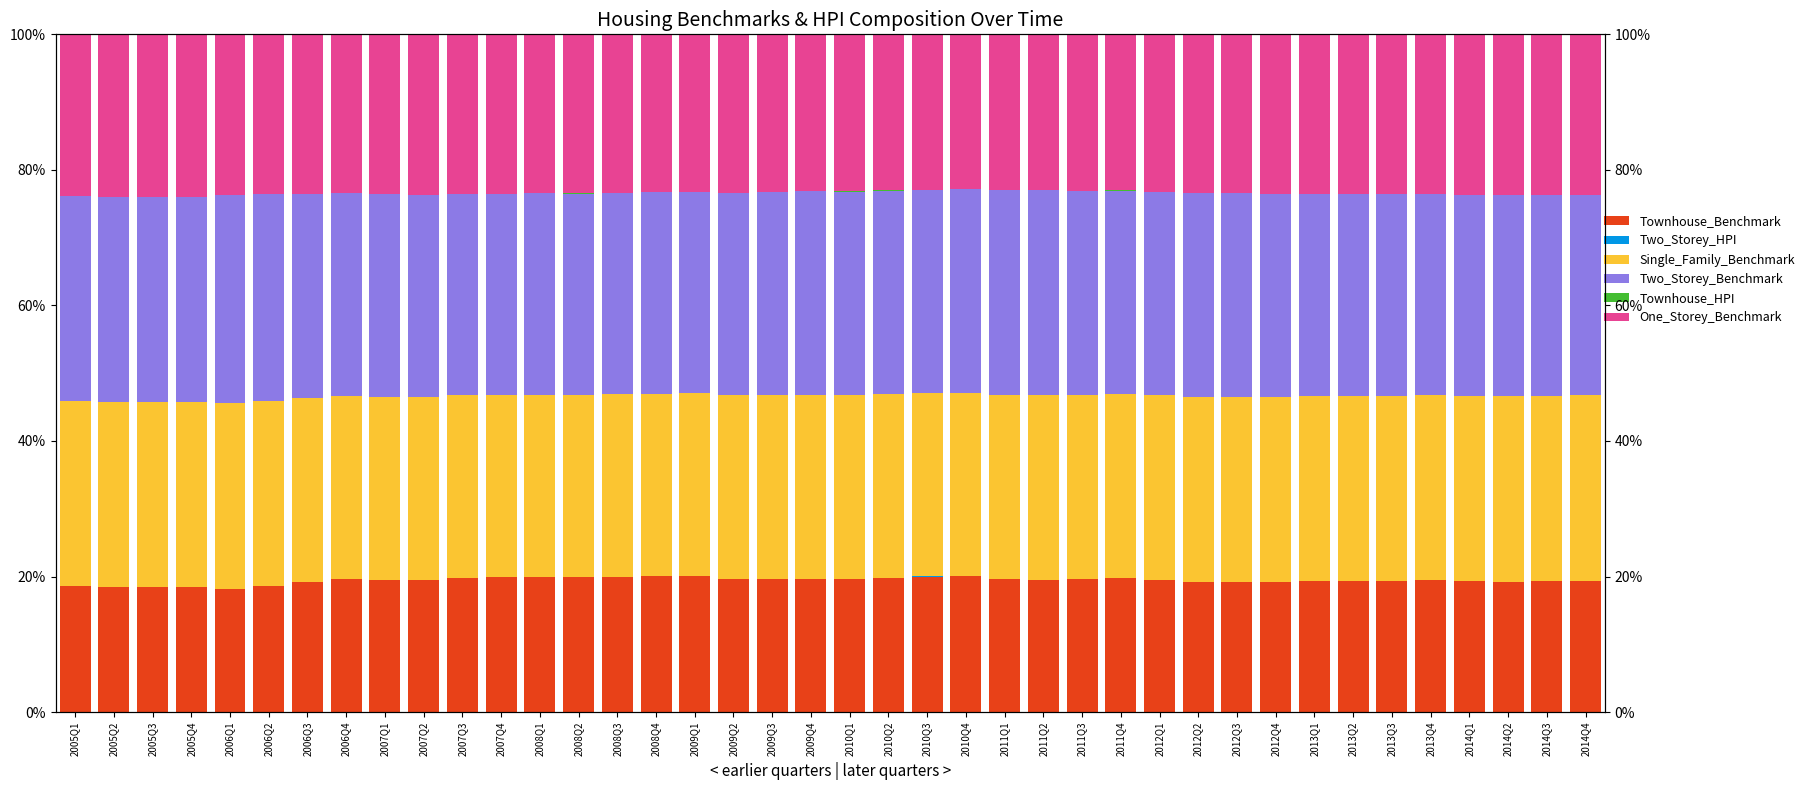

True or false: Single_Family_Benchmark has a value of 48.5 at 2010Q4.

False